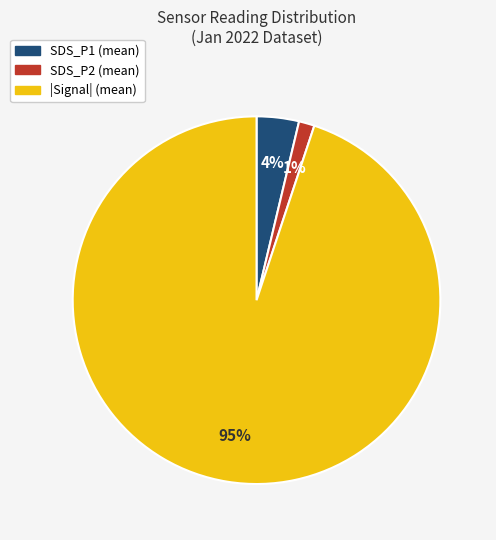

To the nearest percent, what is the average slice percentage?

33%